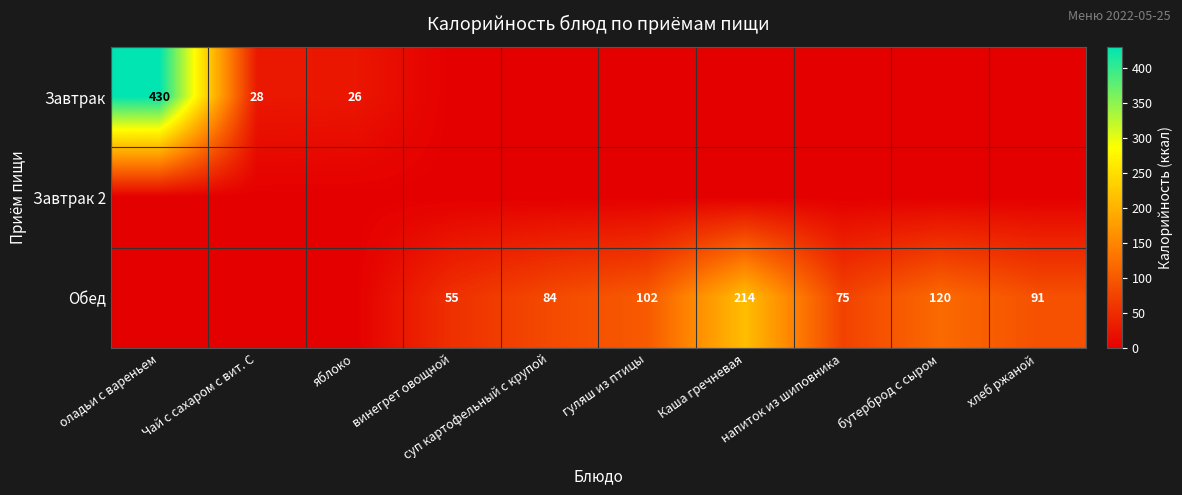

Is the value of Обед at хлеб ржаной greater than the value of Завтрак at Чай с сахаром с вит. С?

Yes